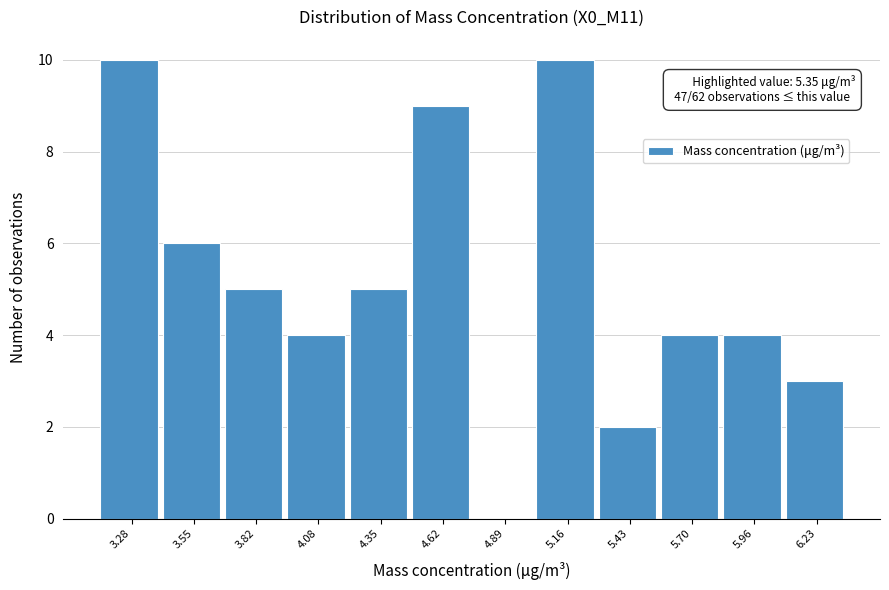

Reading left to right, transcribe all the data shown in this chart.

3.28=10	3.55=6	3.82=5	4.08=4	4.35=5	4.62=9	4.89=0	5.16=10	5.43=2	5.70=4	5.96=4	6.23=3